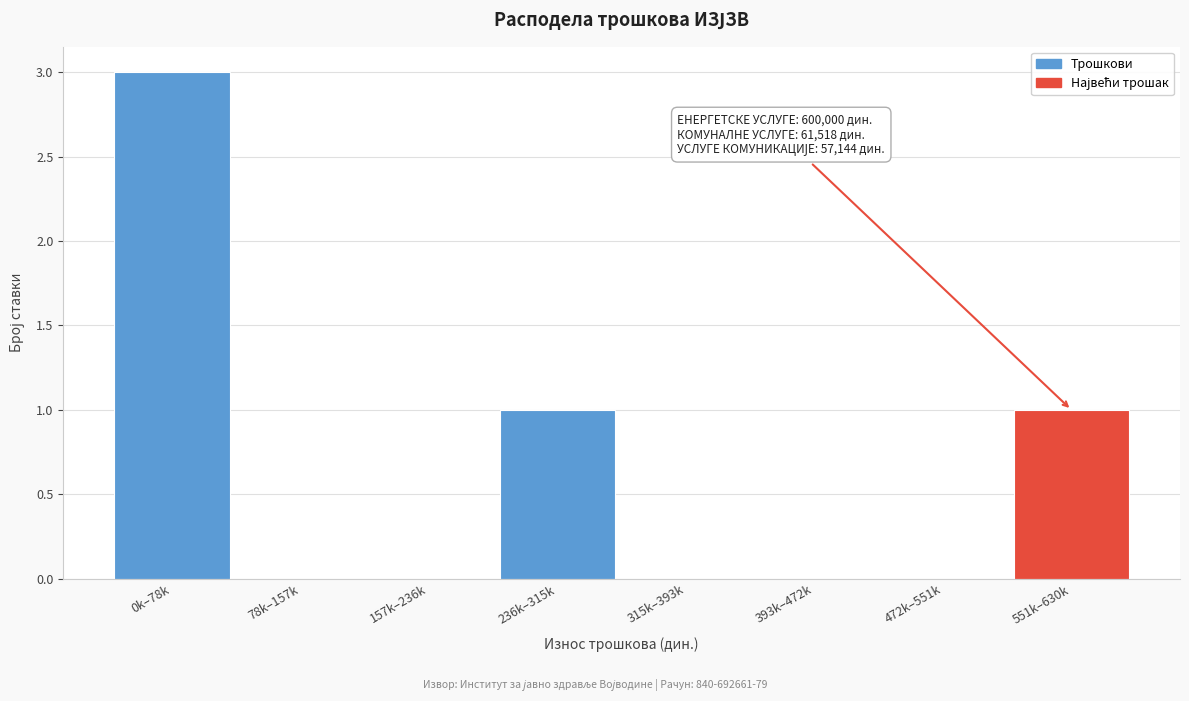

Reading left to right, extract all data points from this chart.

0k–78k=3	78k–157k=0	157k–236k=0	236k–315k=1	315k–393k=0	393k–472k=0	472k–551k=0	551k–630k=1